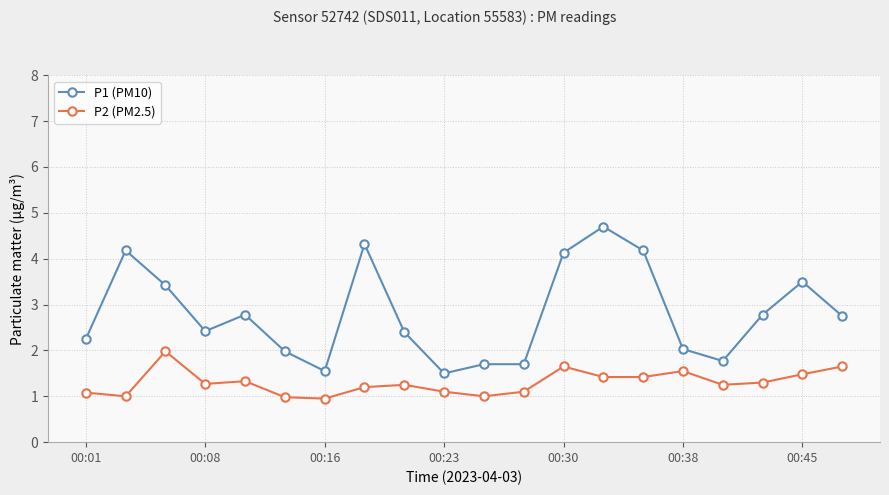

What is the maximum value for P1 (PM10)?

4.7